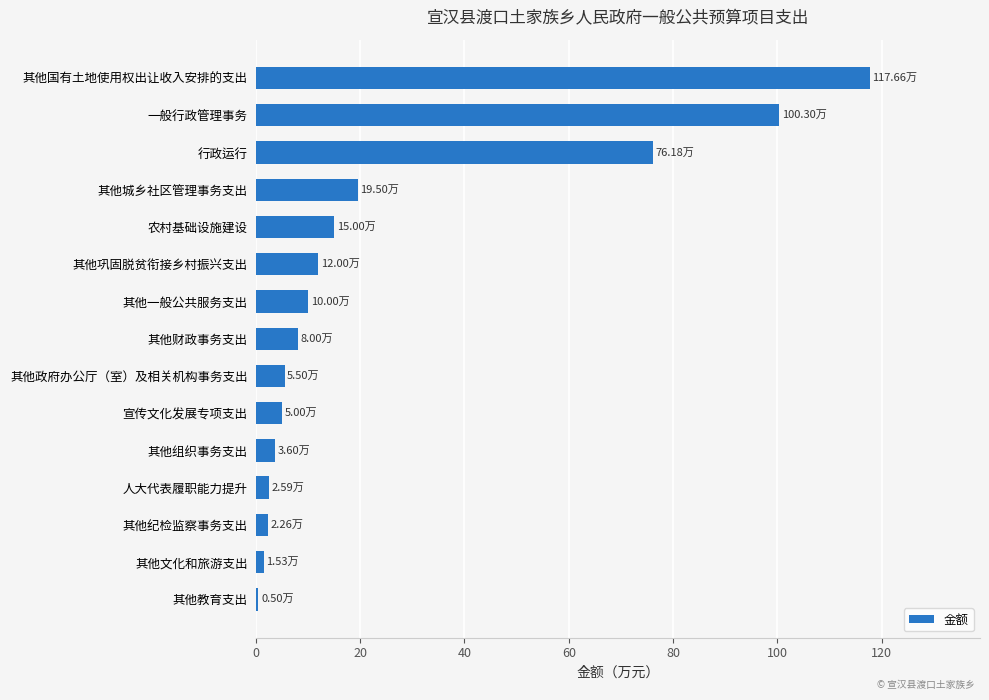

What is the change in value from 其他组织事务支出 to 其他国有土地使用权出让收入安排的支出?

+114.1